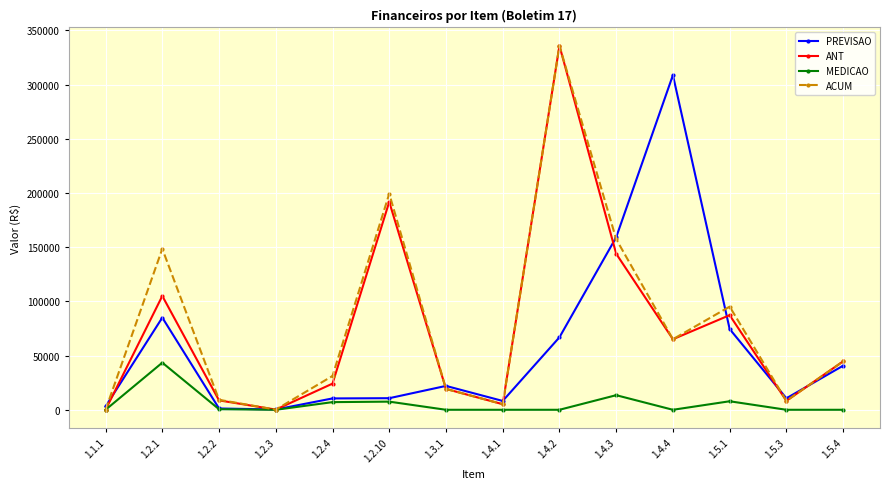

Which category has the highest value in the ANT series?

1.4.2